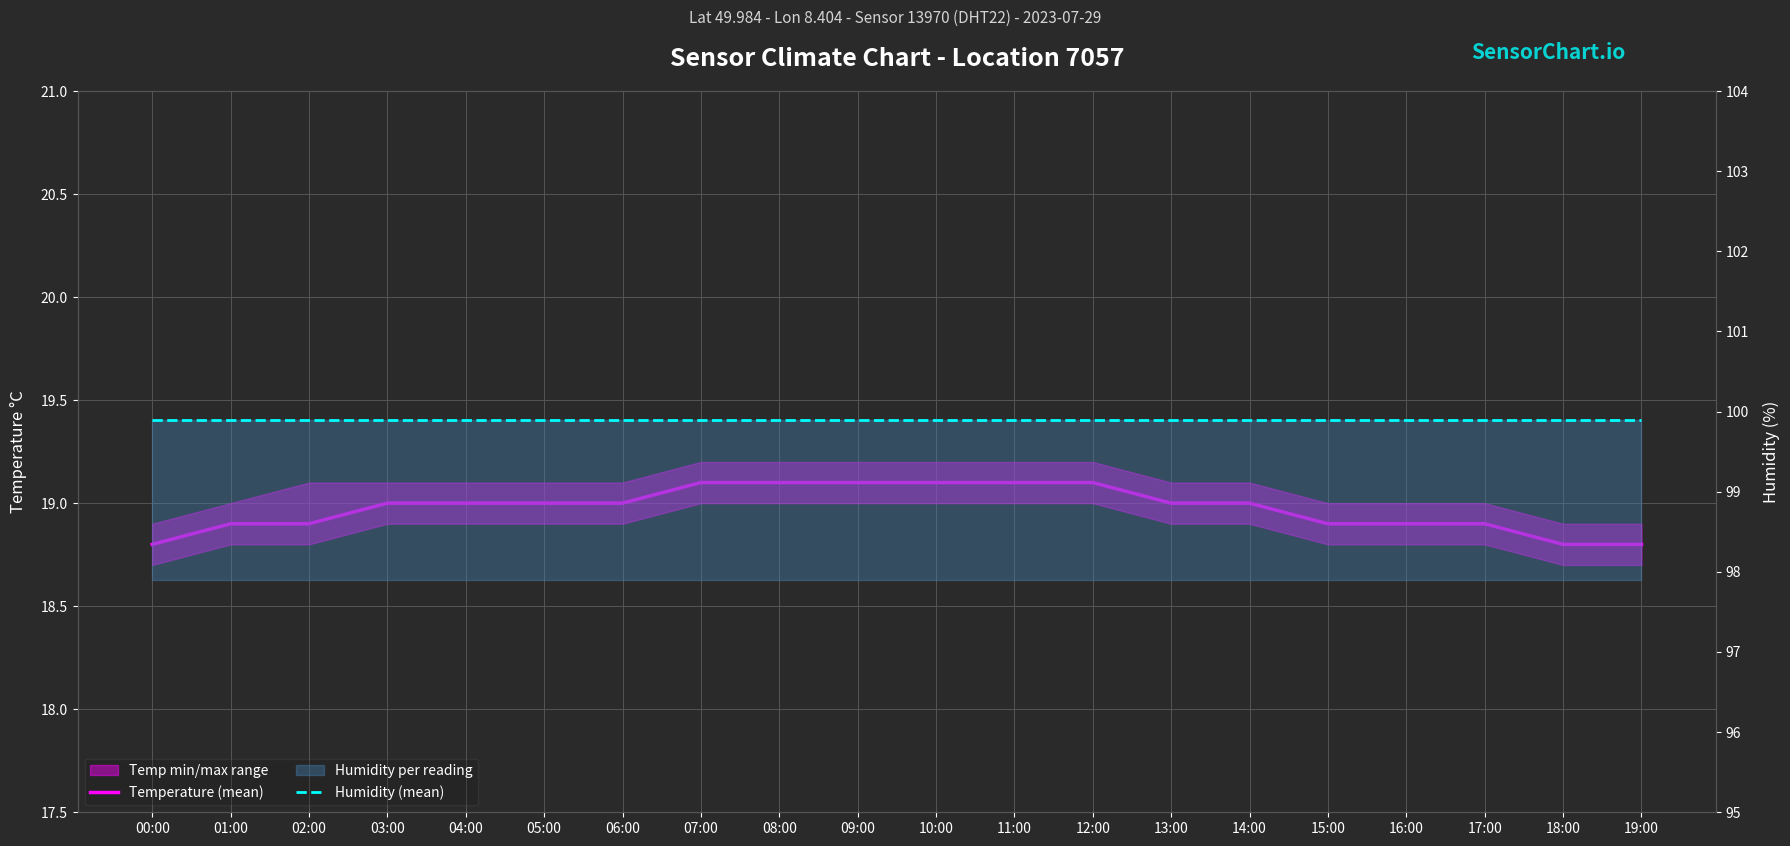

What is the sum of all Temperature (mean) values?

379.5